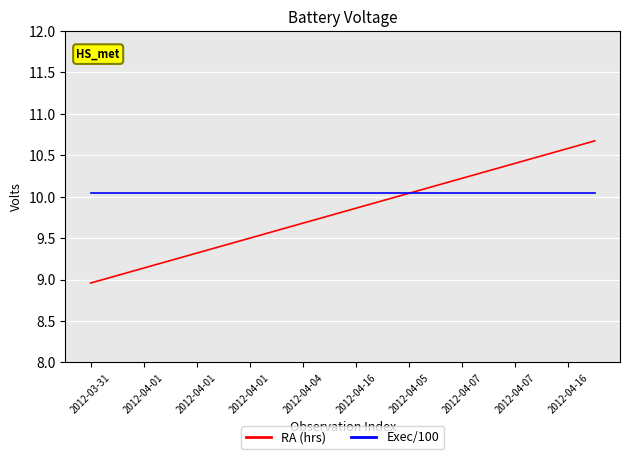

How many categories are shown in the chart?

20